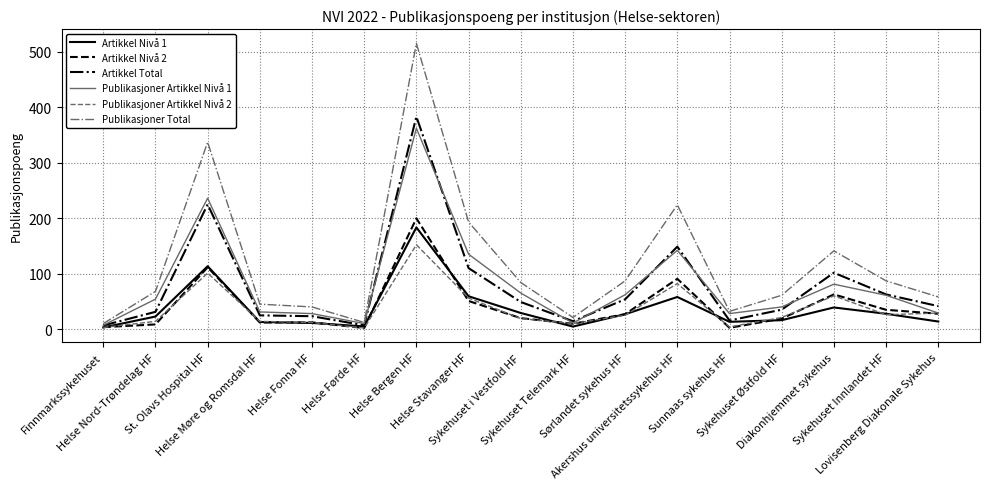

What is the greatest value displayed?

515.0